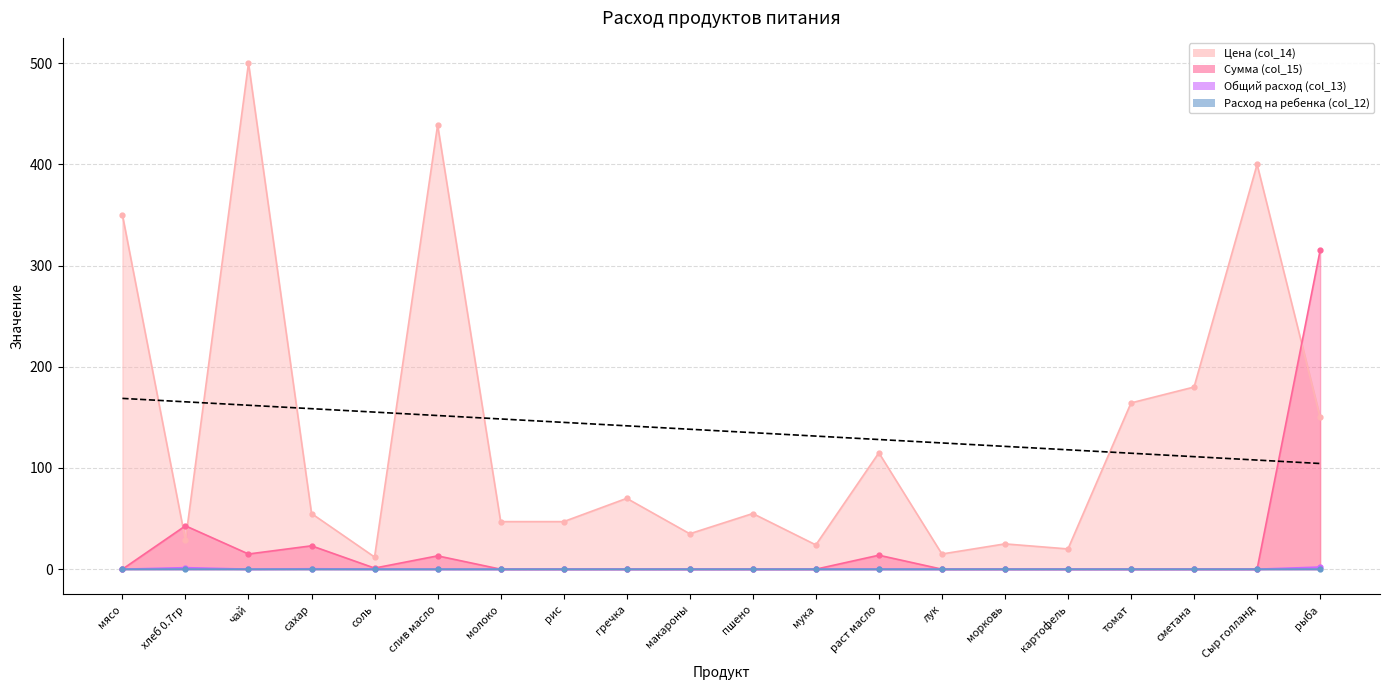

Reading right to left, list all the values displayed in this chart.

Цена (col_14): рыба=150.0	Сыр голланд=400.0	сметана=180.0	томат=164.3	картофель=20.0	морковь=25.0	лук=15.0	раст масло=115.0	мука=24.0	пшено=55.0	макароны=35.0	гречка=70.0	рис=47.0	молоко=47.0	слив масло=438.9	соль=12.0	сахар=55.0	чай=500.0	хлеб 0.7гр=28.6	мясо=350.0
Сумма (col_15): рыба=315.0	Сыр голланд=0.0	сметана=0.0	томат=0.0	картофель=0.0	морковь=0.0	лук=0.0	раст масло=13.8	мука=0.0	пшено=0.0	макароны=0.0	гречка=0.0	рис=0.0	молоко=0.0	слив масло=13.2	соль=1.1	сахар=23.1	чай=15.0	хлеб 0.7гр=42.9	мясо=0.0
Общий расход (col_13): рыба=2.1	Сыр голланд=0.0	сметана=0.0	томат=0.0	картофель=0.0	морковь=0.0	лук=0.0	раст масло=0.1	мука=0.0	пшено=0.0	макароны=0.0	гречка=0.0	рис=0.0	молоко=0.0	слив масло=0.0	соль=0.1	сахар=0.4	чай=0.0	хлеб 0.7гр=1.5	мясо=0.0
Расход на ребенка (col_12): рыба=0.1	Сыр голланд=0.0	сметана=0.0	томат=0.0	картофель=0.0	морковь=0.0	лук=0.0	раст масло=0.0	мука=0.0	пшено=0.0	макароны=0.0	гречка=0.0	рис=0.0	молоко=0.0	слив масло=0.0	соль=0.0	сахар=0.0	чай=0.0	хлеб 0.7гр=0.1	мясо=0.0